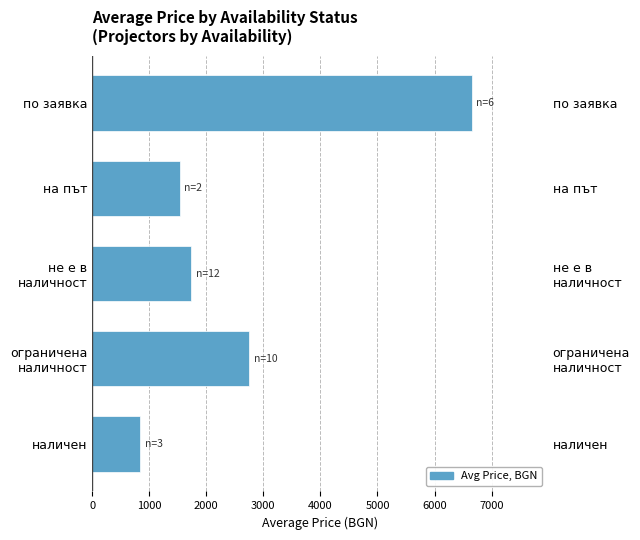

What is the difference between the maximum and minimum values?

5811.1